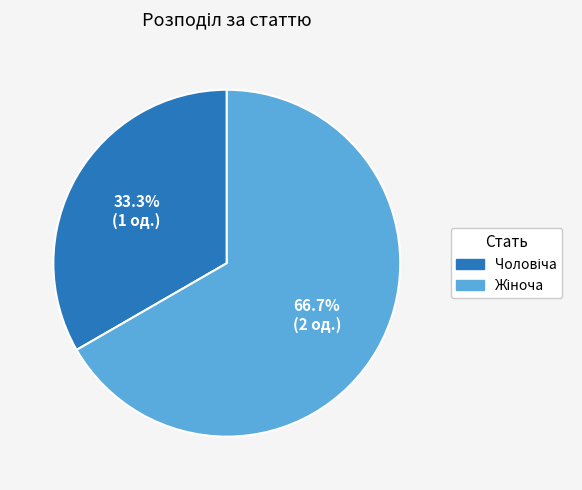

To the nearest percent, what is the average slice percentage?

50%